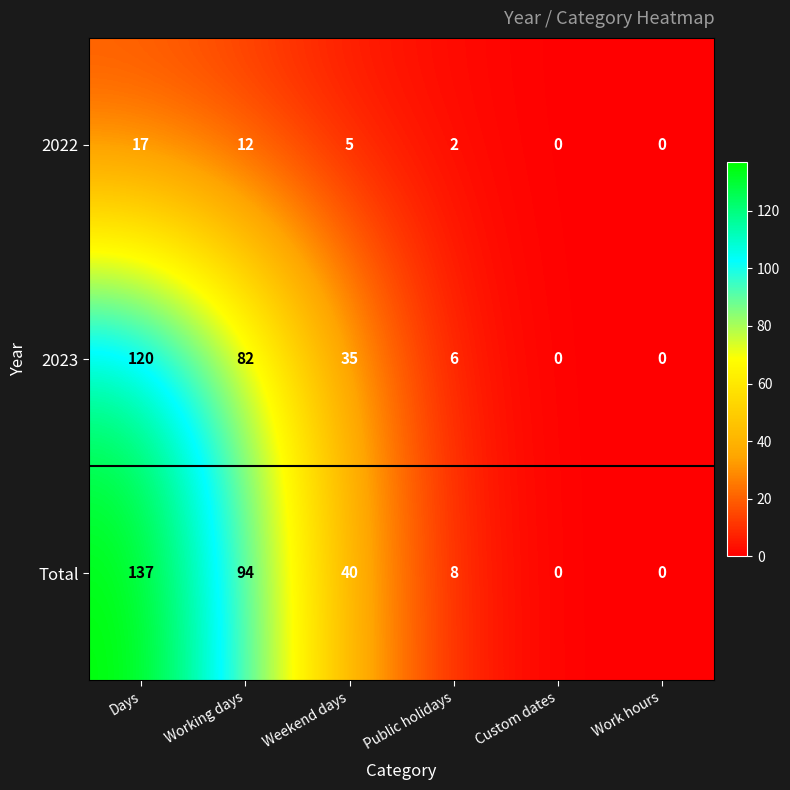

At which label does 2022 first exceed 5?

Days